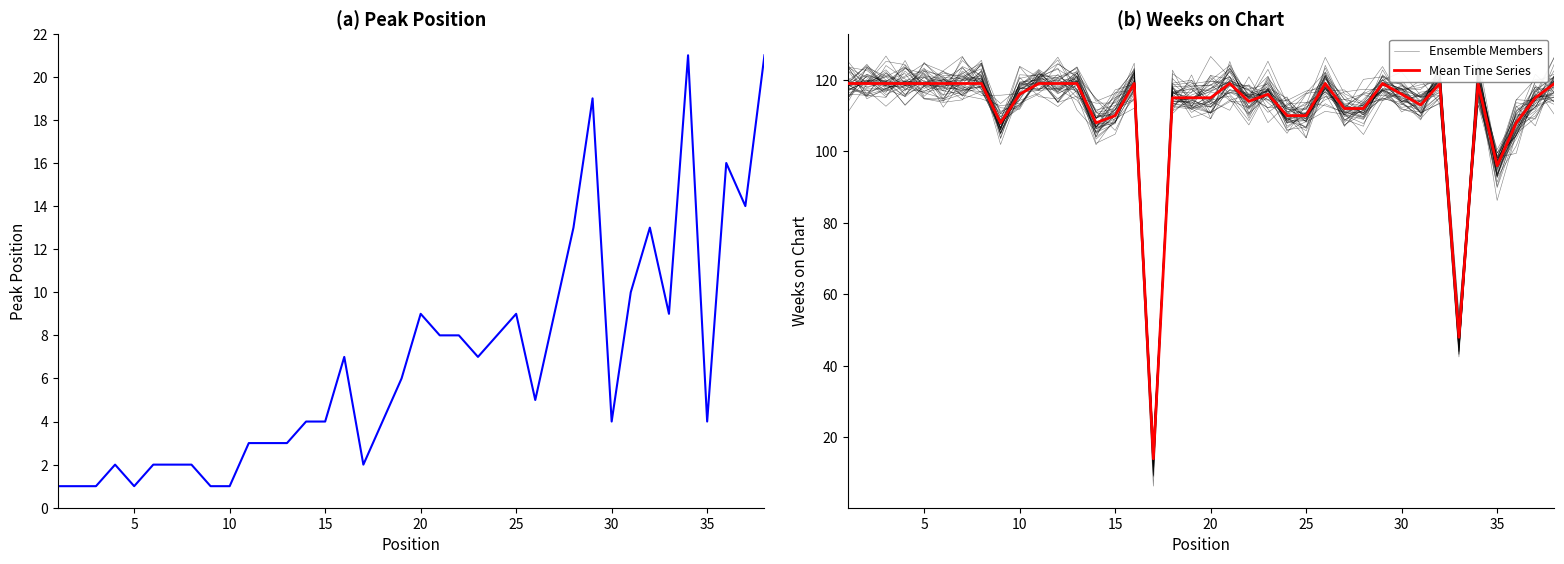

What is the maximum value for Mean Time Series?

119